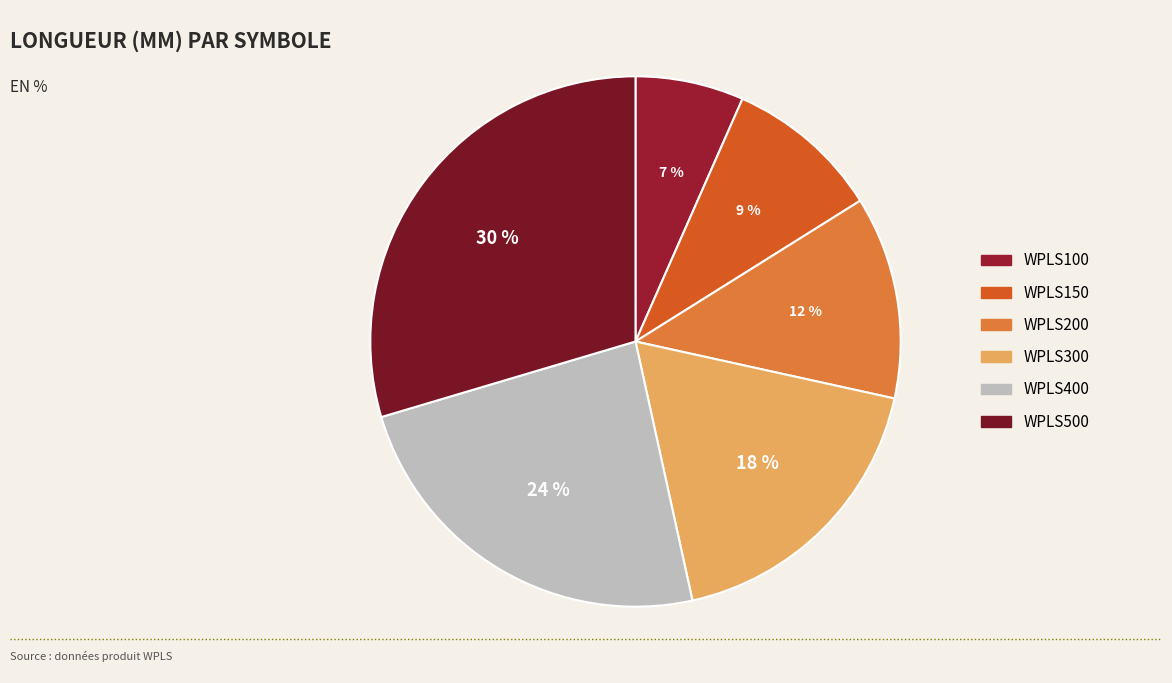

How many slices are in this pie chart?

6